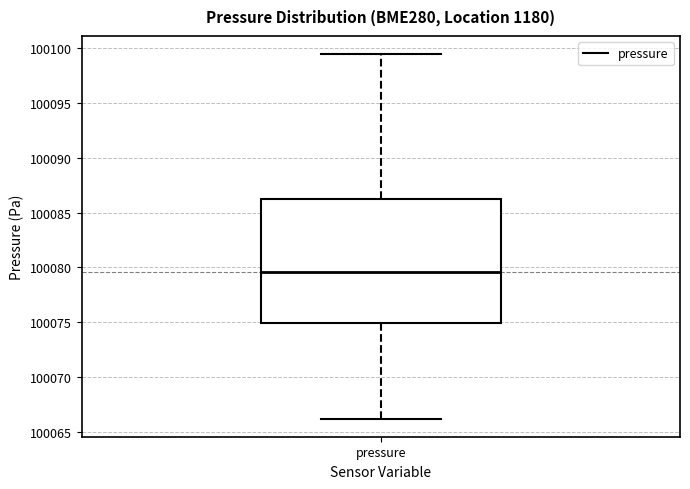

Where does the upper whisker of the box for pressure end on the y-axis? The values are not printed on the chart, so give them approximately, as read against the axis.

100099.5